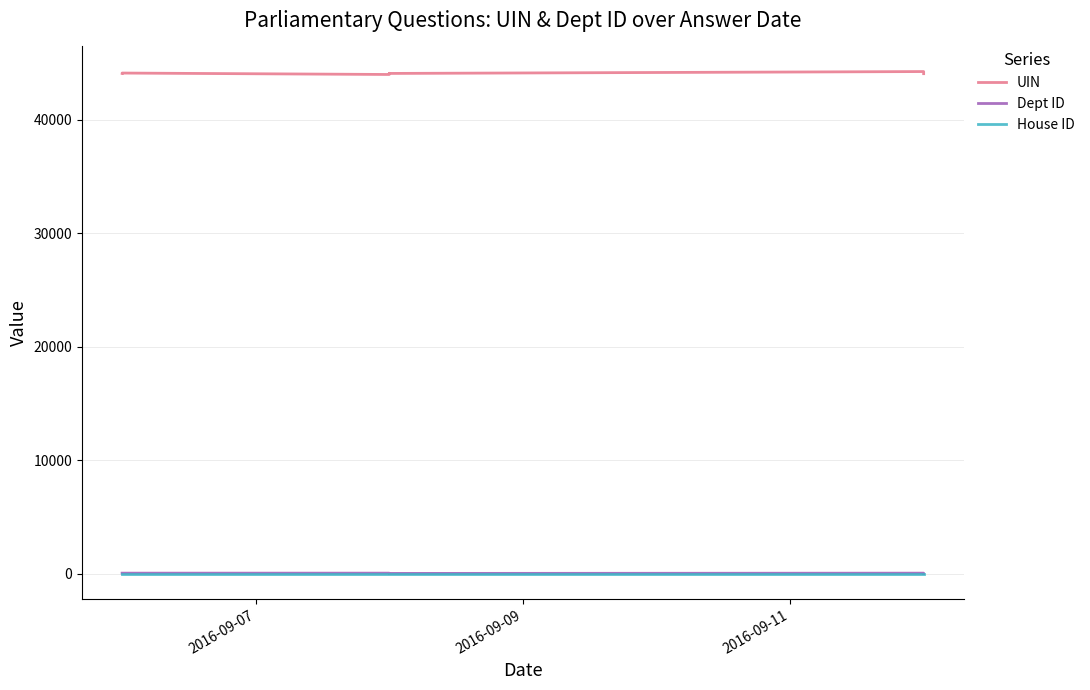

What is the value of the UIN point at the 5th from the left?

44109